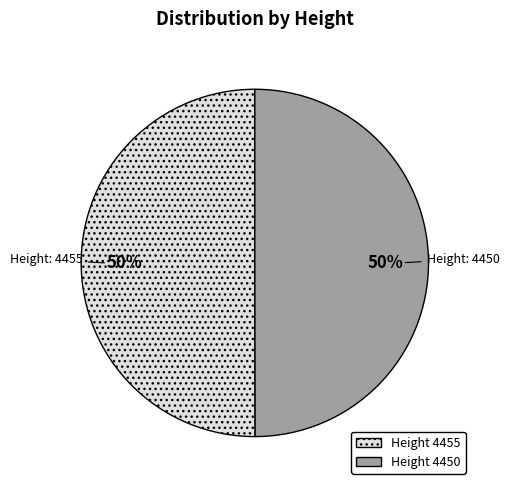

To the nearest percent, what is the average slice percentage?

50%